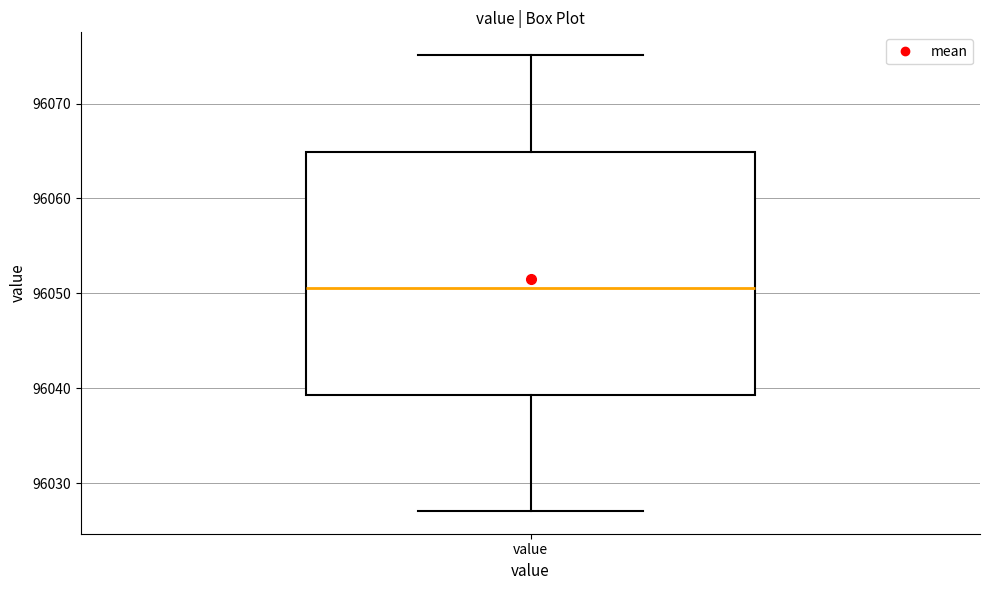

Where does the lower whisker of the box for value end on the y-axis? The values are not printed on the chart, so give them approximately, as read against the axis.

96027